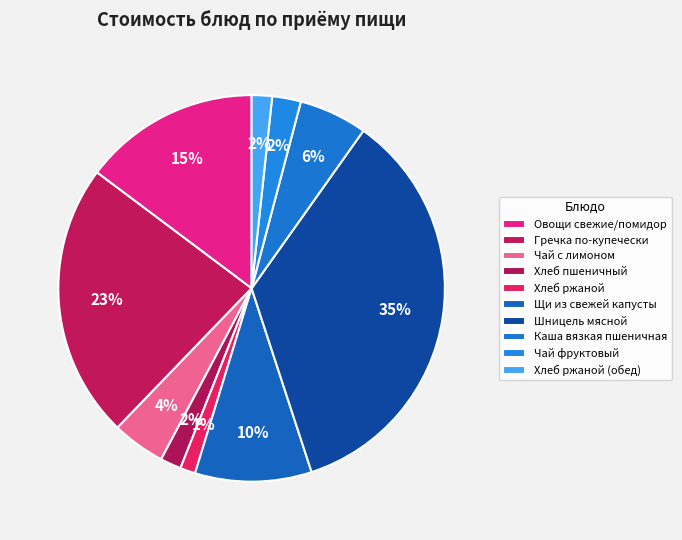

What portion of the pie excludes Хлеб ржаной (обед)?

98.3%